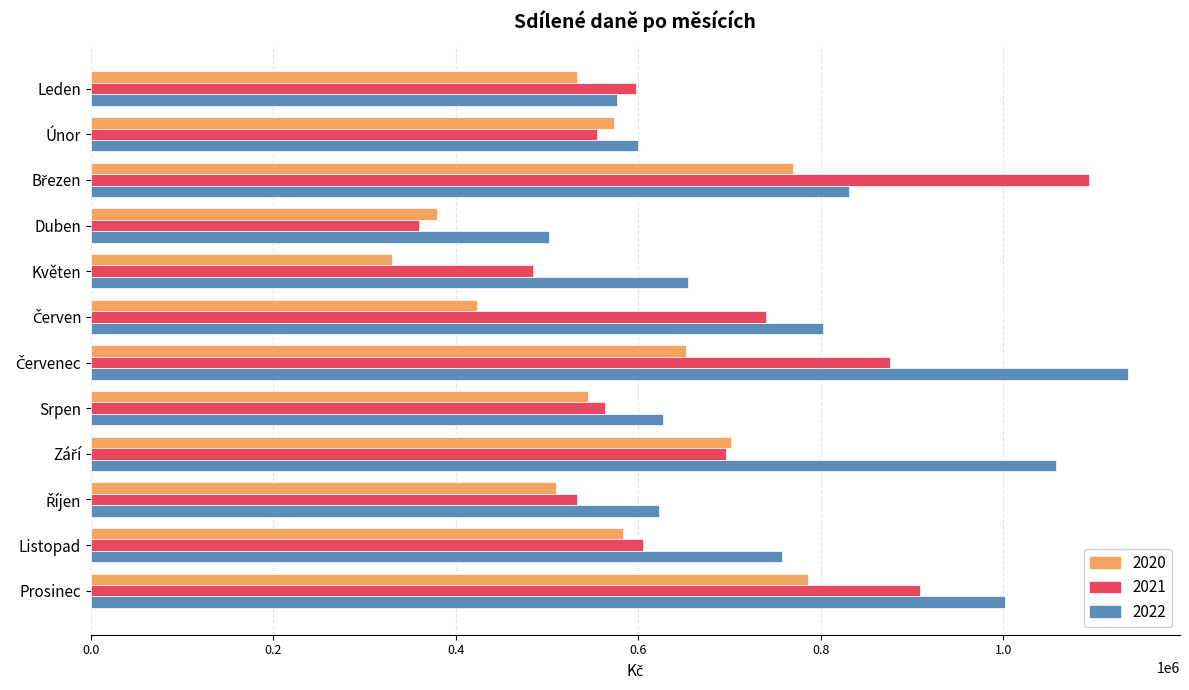

The 2022 series shows 195985.5 at Listopad. True or false?

False